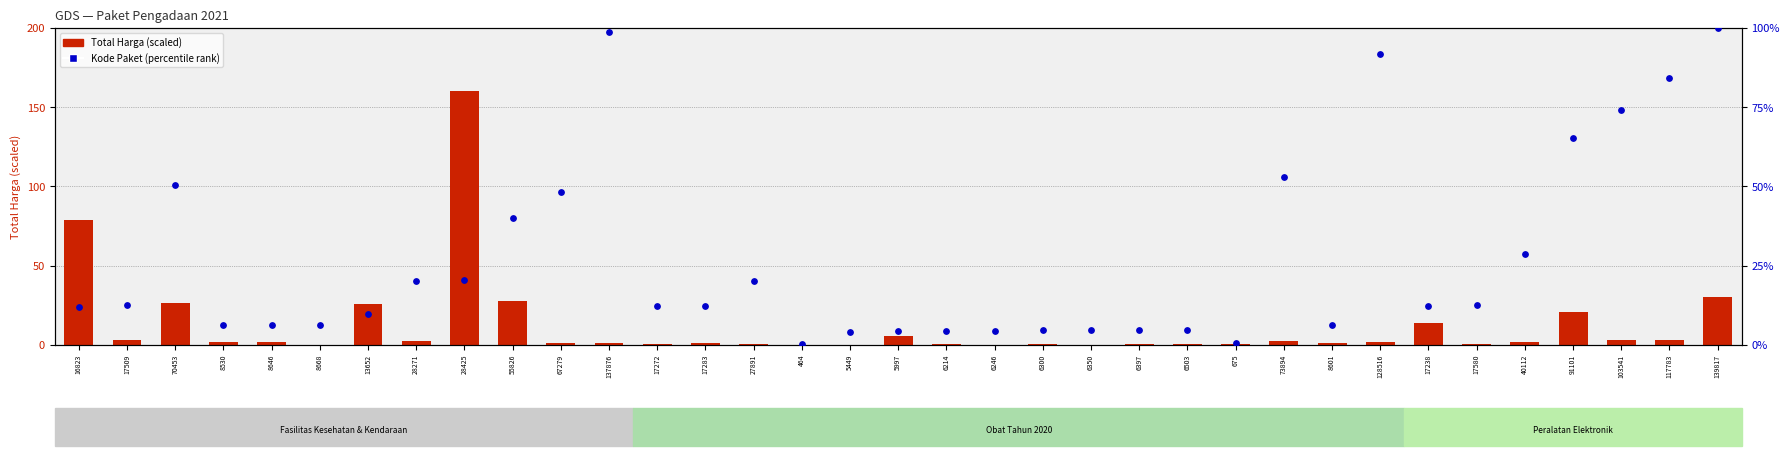

Which series reaches the maximum Y coordinate?

Total Harga (scaled)